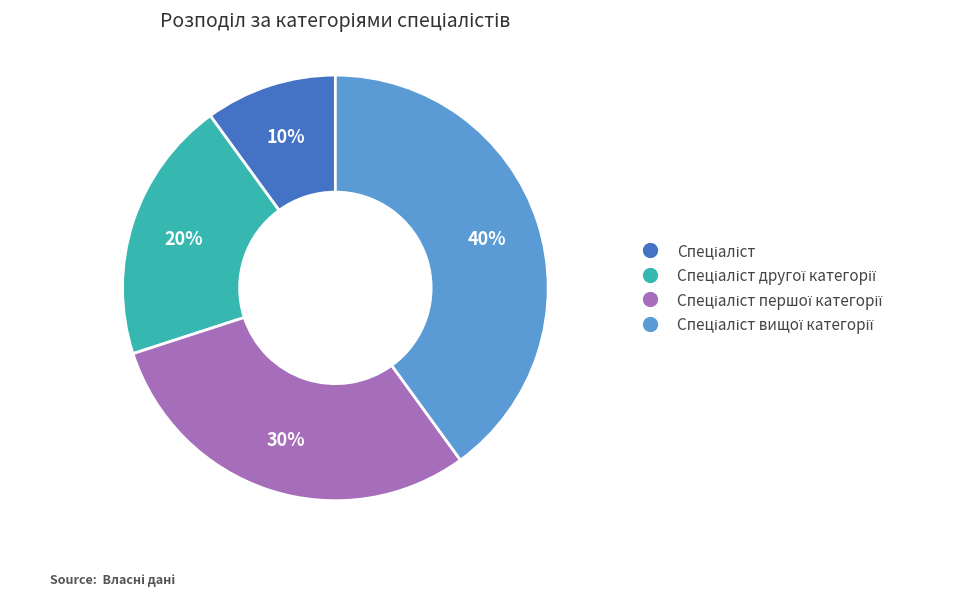

Is there a majority slice in this chart?

No